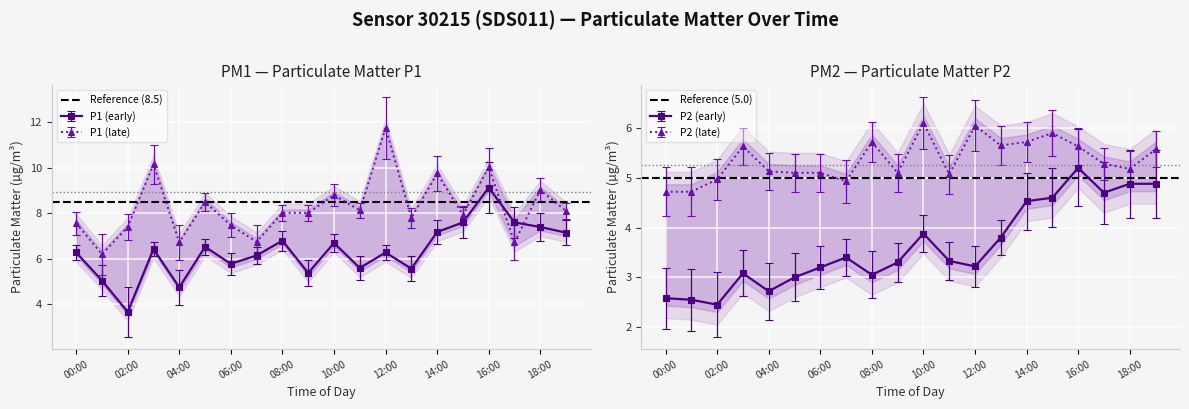

At which label is Reference (8.5) closest to 8?

00:00